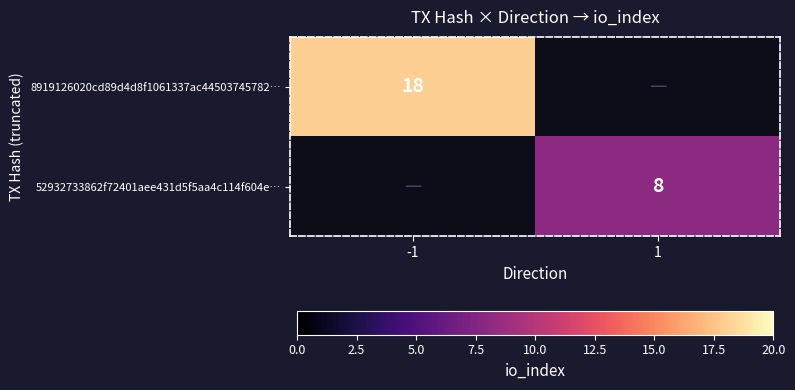

The value of 8919126020cd89d4d8f1061337ac44503745782… at -1 is 29. True or false?

False